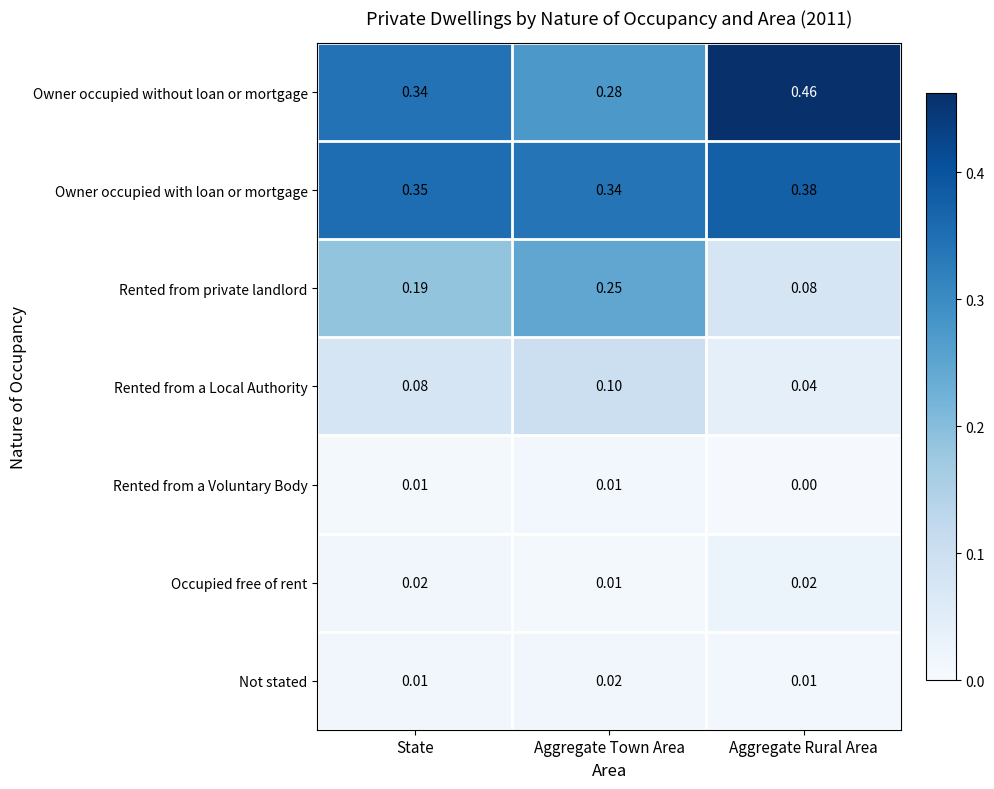

Which label corresponds to the largest value in the chart?

Aggregate Rural Area